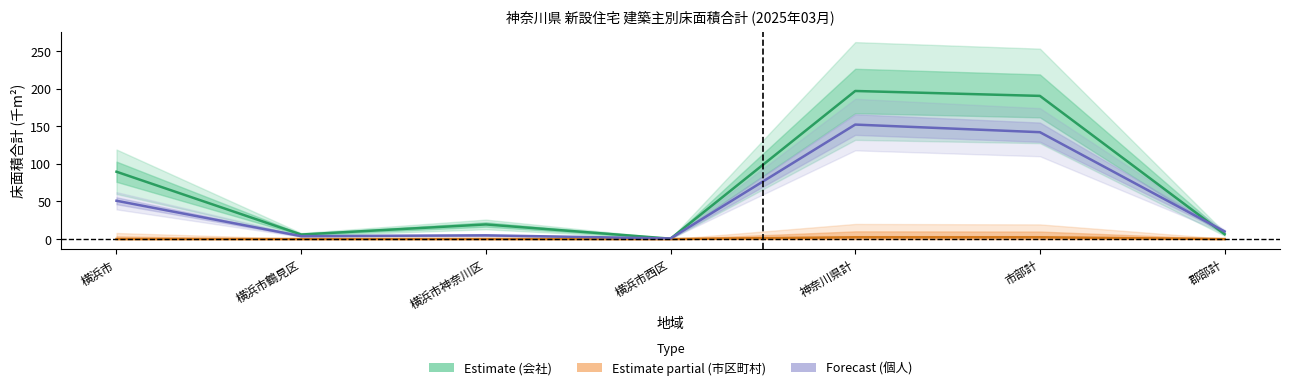

The value of 個人 (Forecast) at 横浜市 is 50.9. True or false?

True